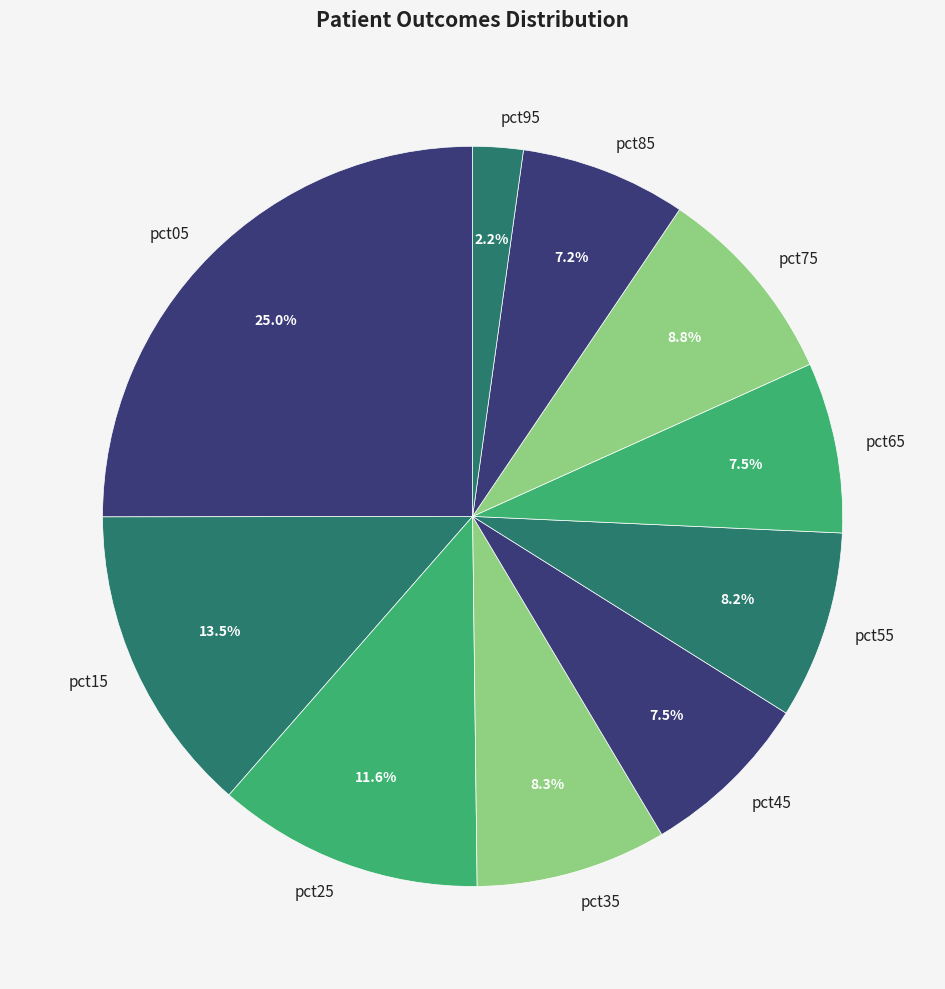

What is the largest slice in the pie chart?

pct05